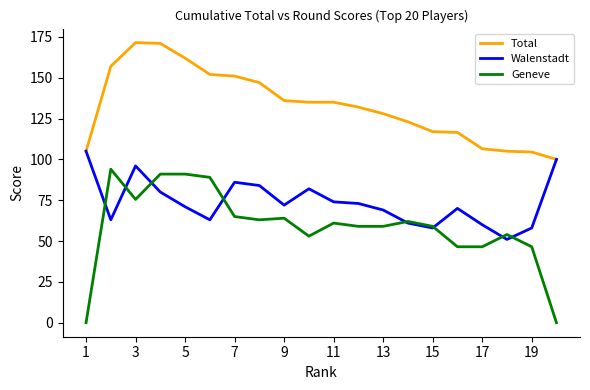

What is the difference between the second highest and minimum values in the Total series?

71.0